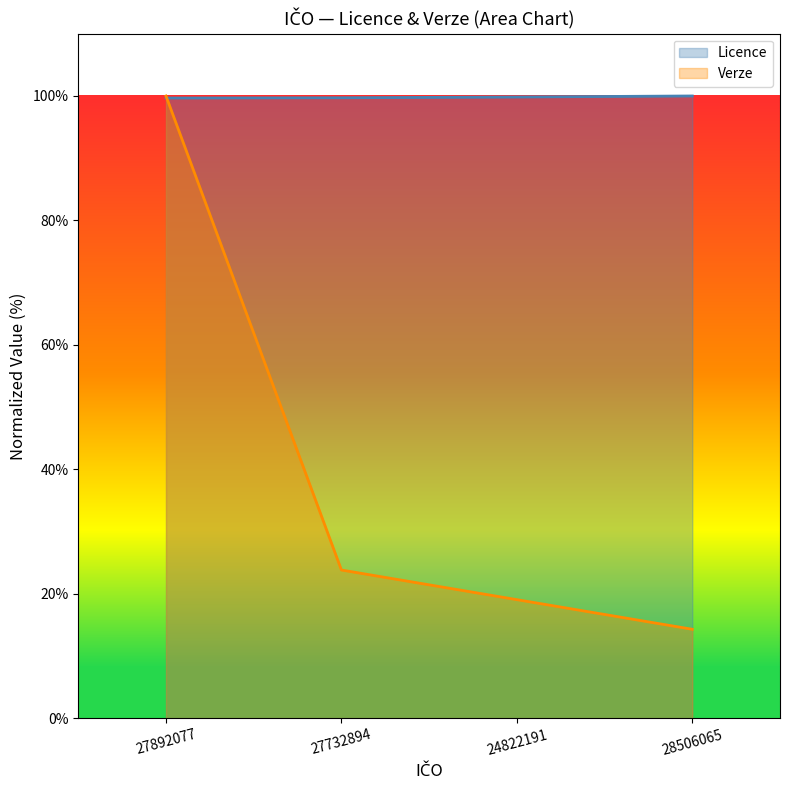

What value does the Licence series have at 27732894?

99.7